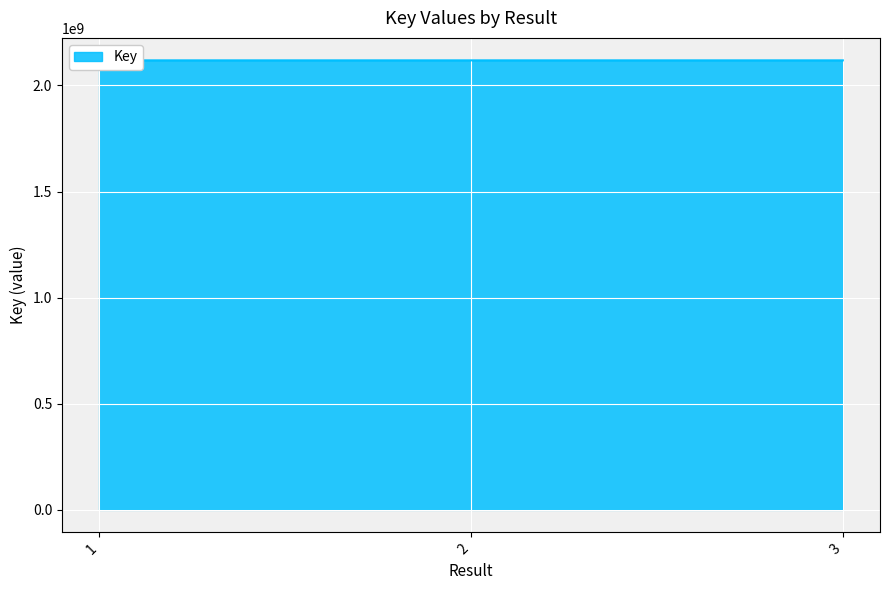

The value at 1 is 488234847. True or false?

False